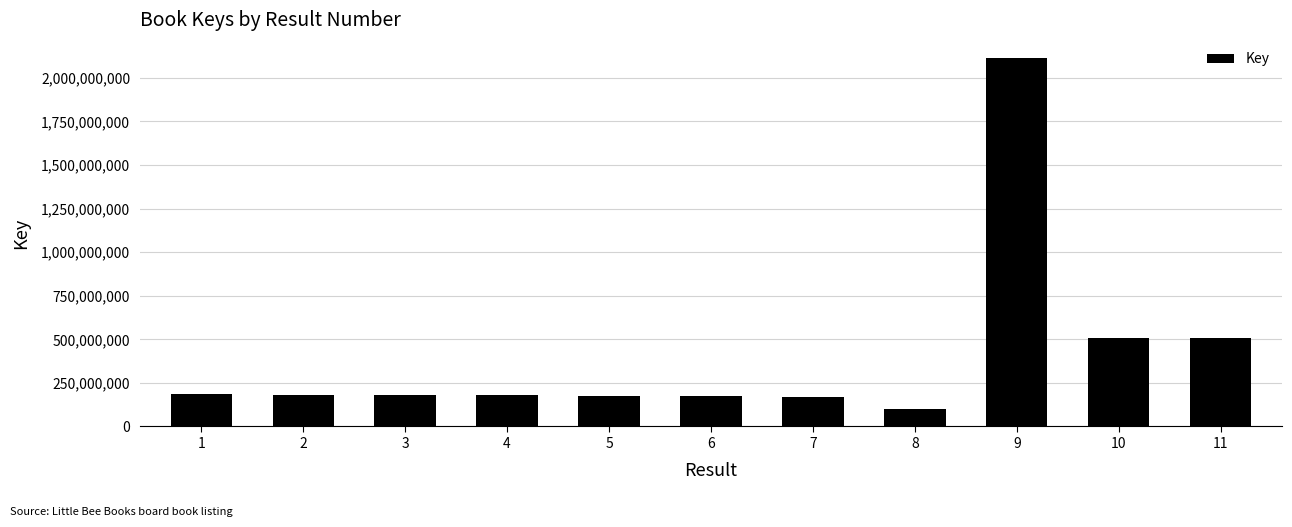

What is the change in value from 5 to 7?

-929428